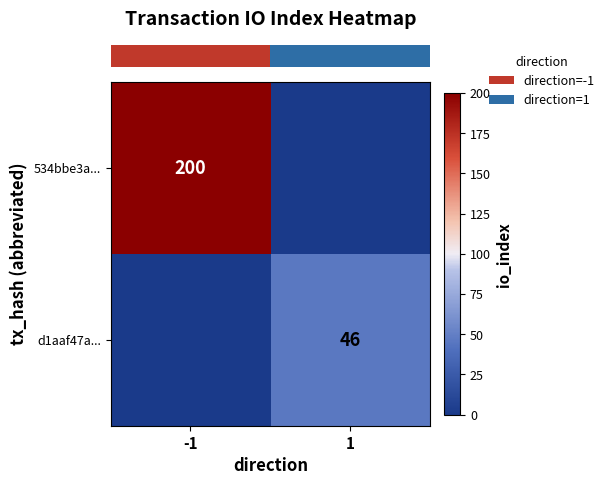

Is it true that row_0 equals 200 at -1?

True